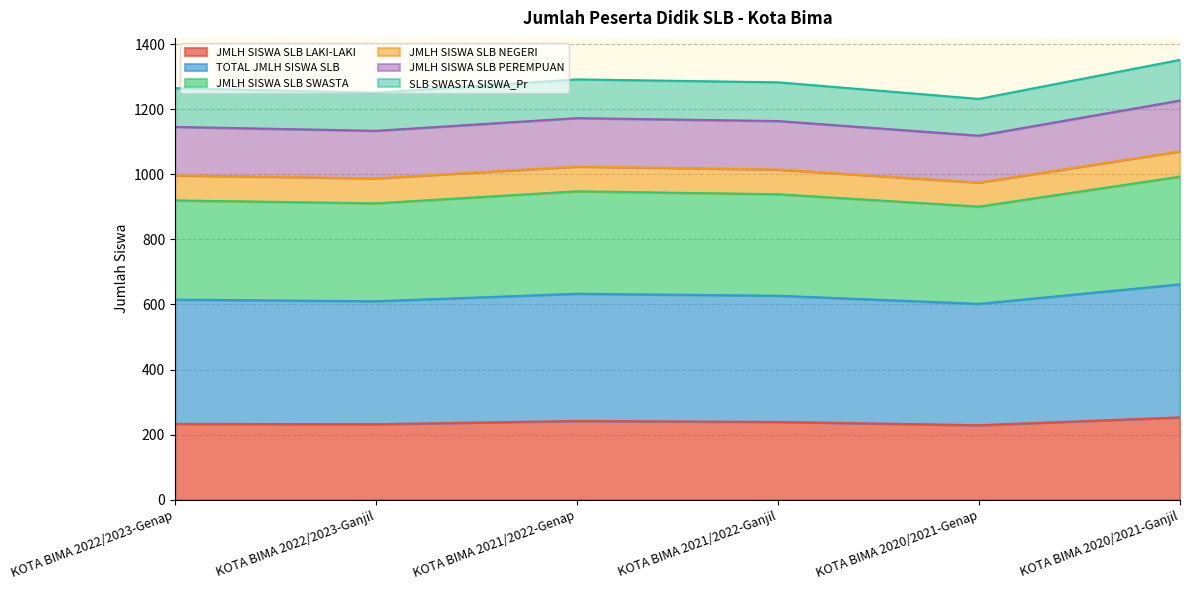

What is the maximum value for JMLH SISWA SLB LAKI-LAKI?

253